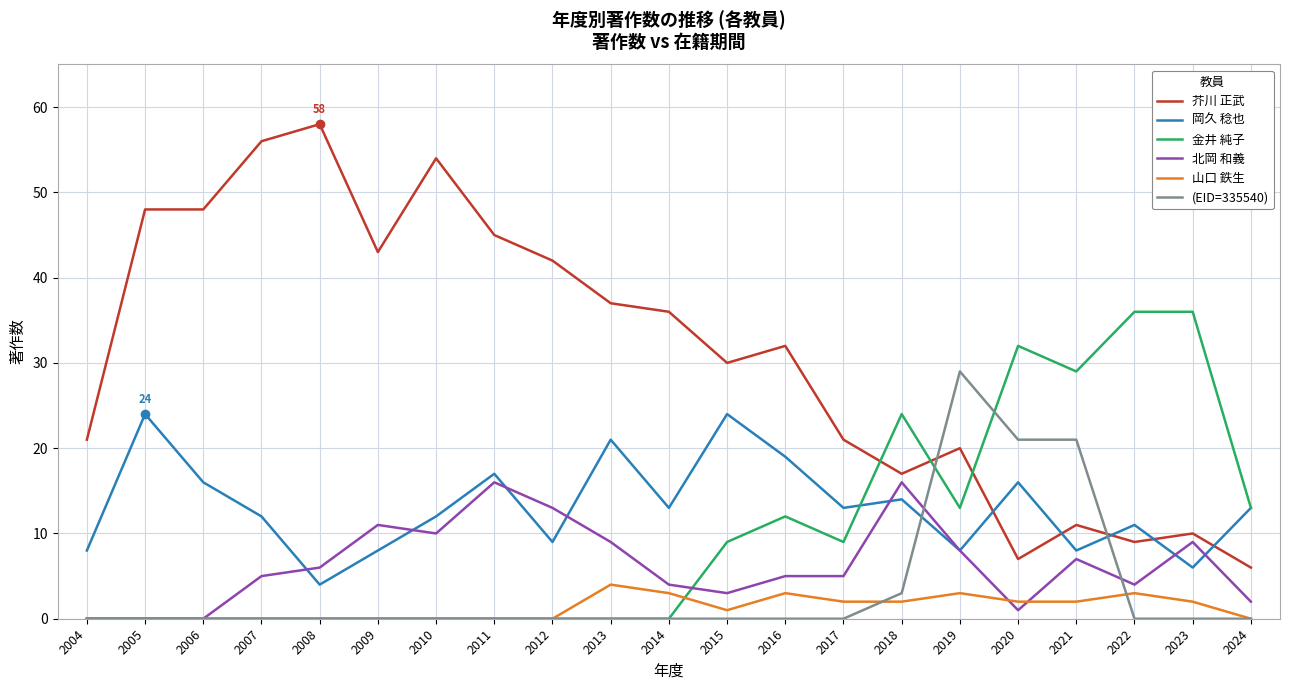

Is the value of 芥川 正武 at 2004 greater than the value of 金井 純子 at 2021?

No